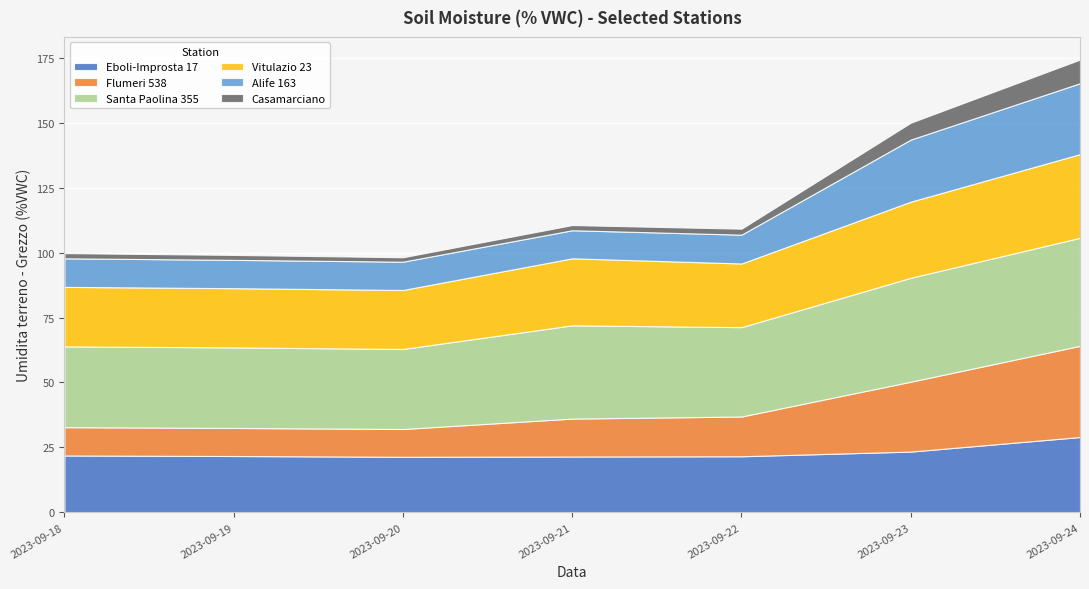

Rank the categories by Vitulazio 23 value from highest to lowest.

2023-09-24, 2023-09-23, 2023-09-21, 2023-09-22, 2023-09-18, 2023-09-19, 2023-09-20